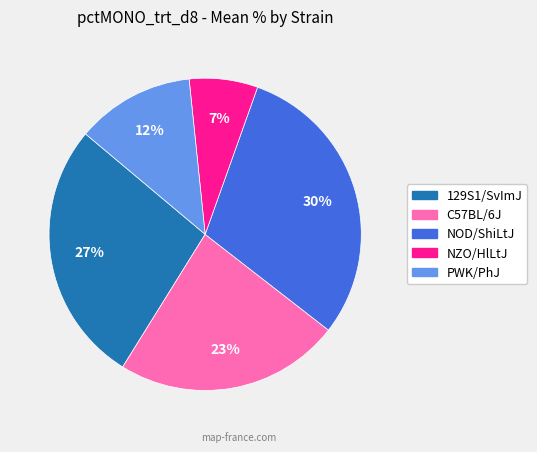

Which category has the biggest portion of the pie?

NOD/ShiLtJ